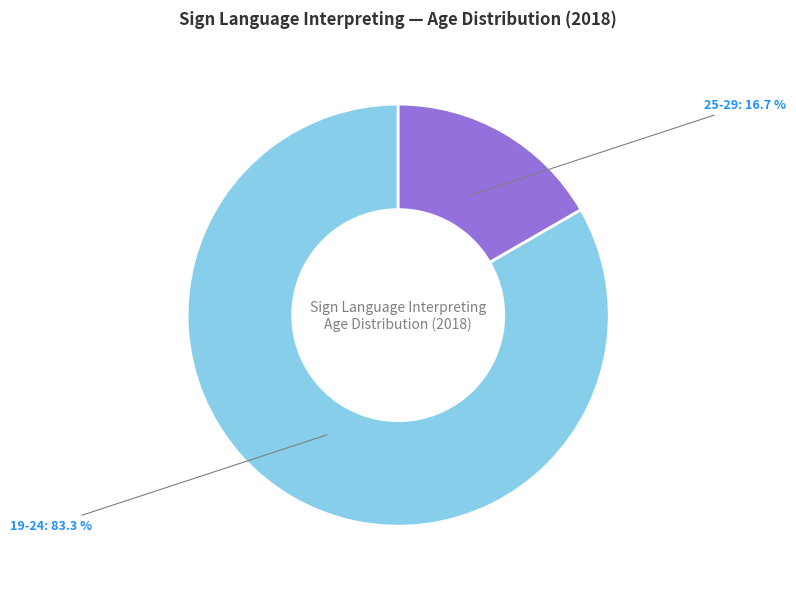

Do 25-29 and 19-24 together represent more than half of the pie?

Yes